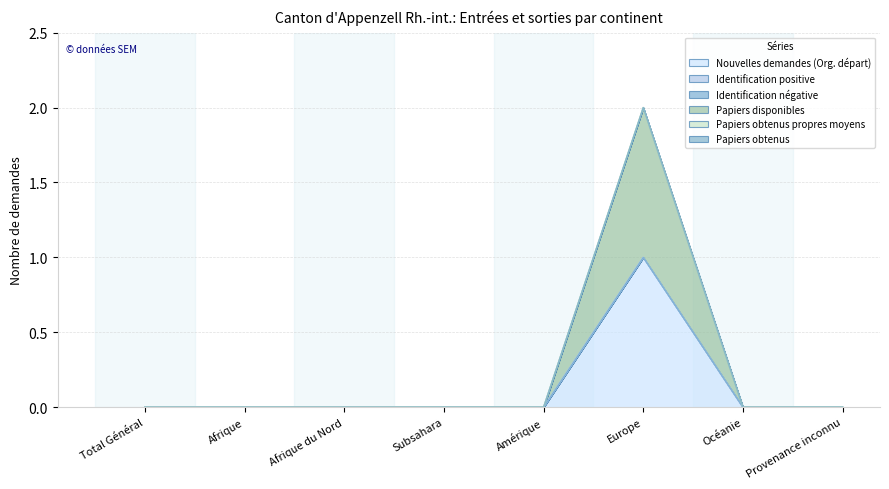

Rank the categories by Papiers disponibles value from lowest to highest.

Total Général, Afrique, Afrique du Nord, Subsahara, Amérique, Océanie, Provenance inconnu, Europe